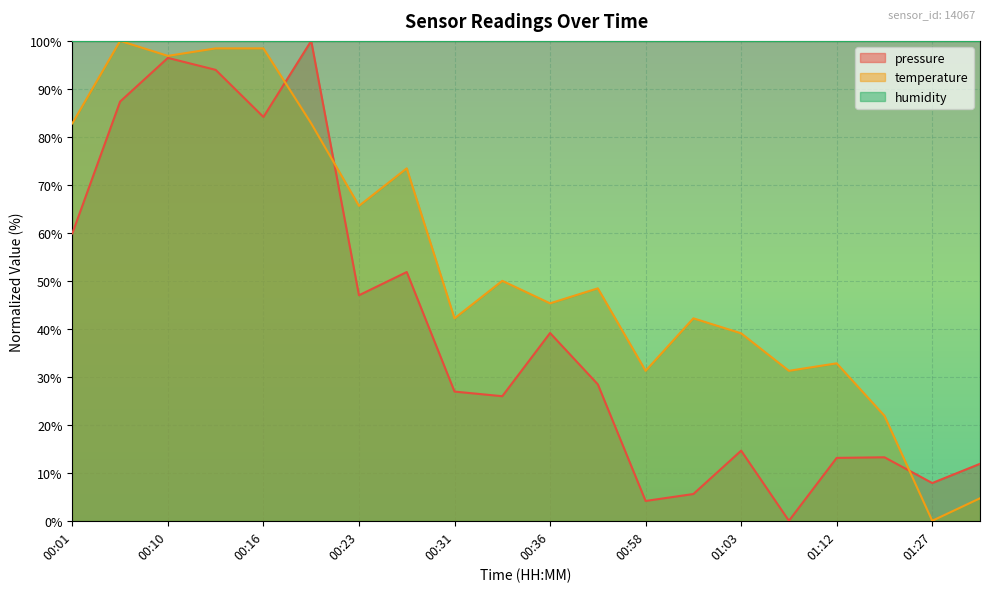

Rank the series by their average value, from lowest to highest.

pressure, temperature, humidity